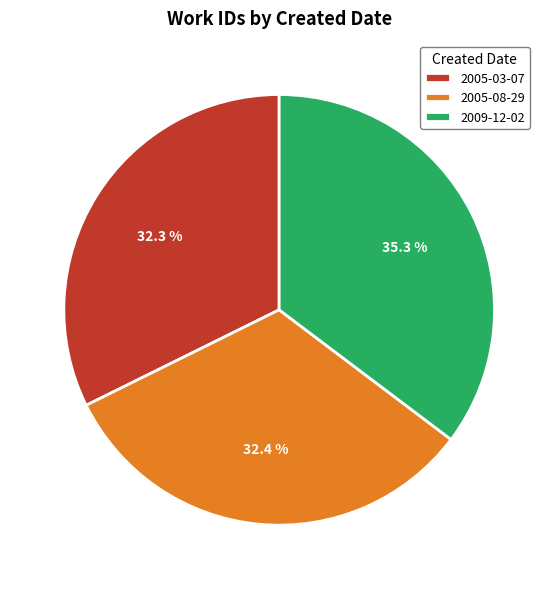

The 2005-03-07 slice represents 32% of the pie. True or false?

True